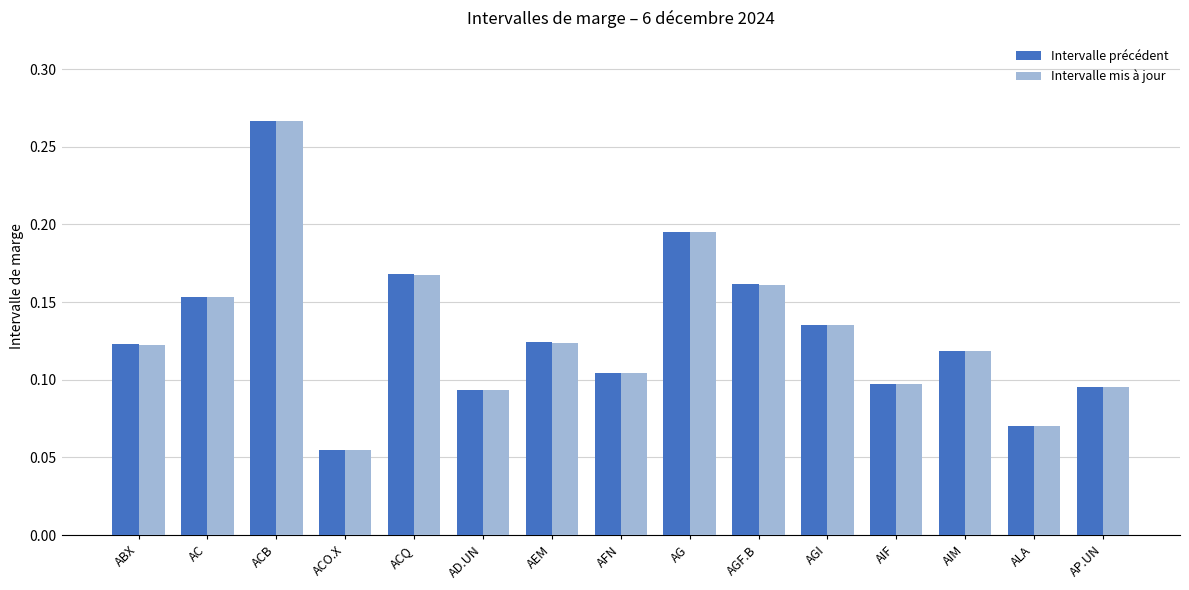

True or false: Intervalle précédent has a value of 0.1 at ALA.

True